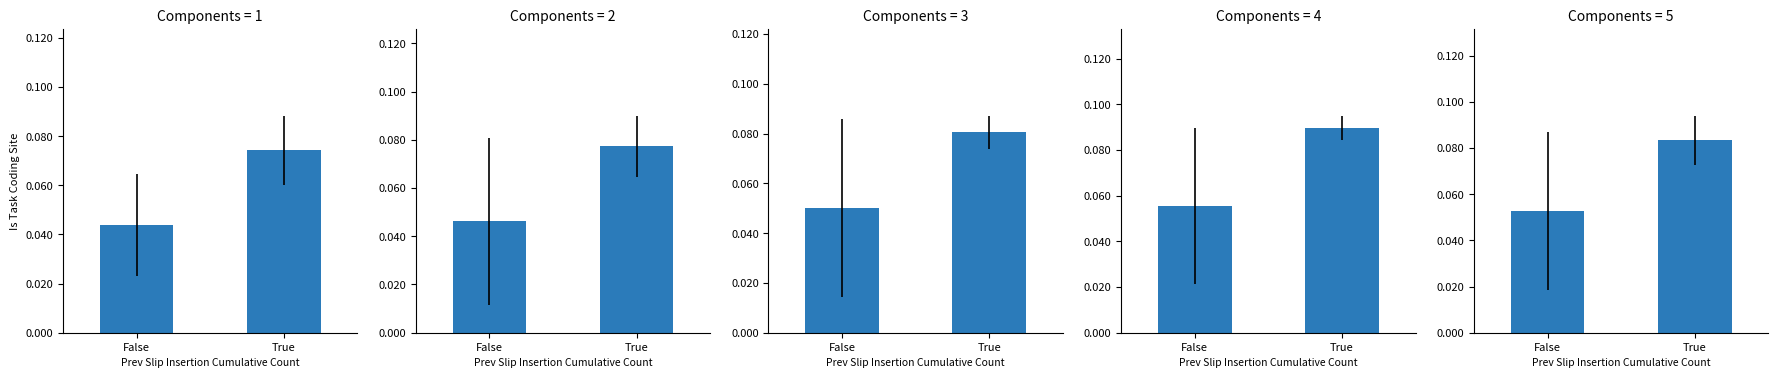

What is the average value?

0.1